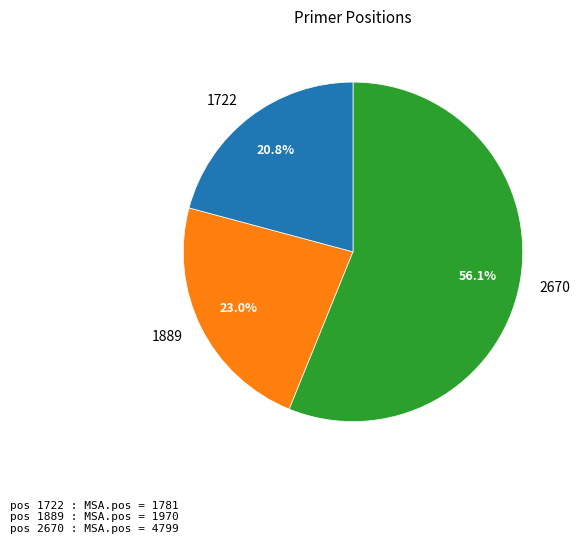

Which slice represents more than half of the pie?

2670